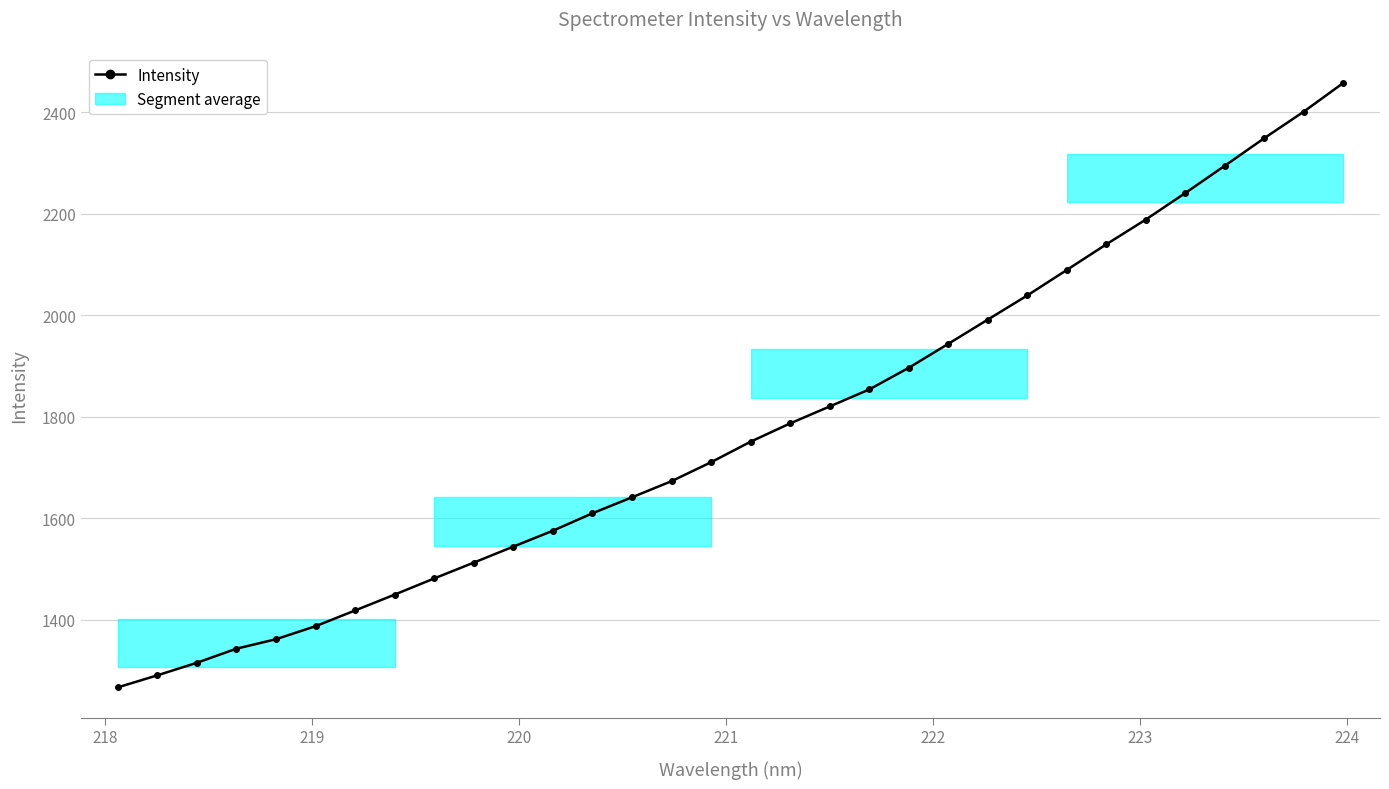

What is the smallest value displayed?

1266.3